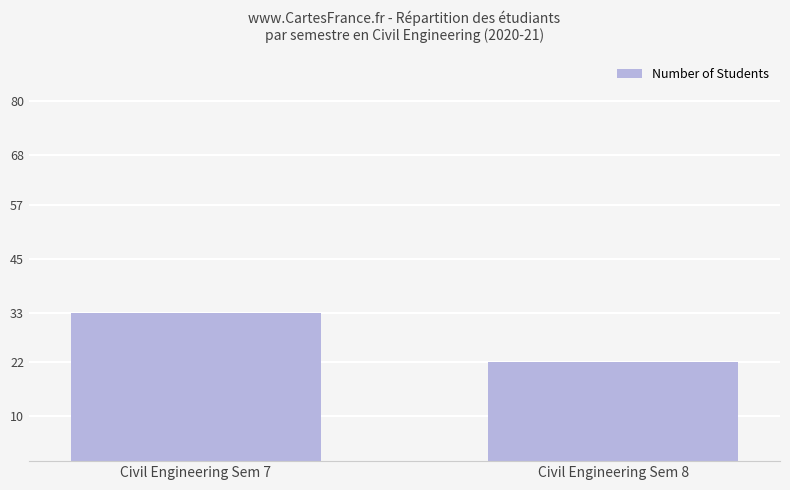

Rank the categories by value from lowest to highest.

Civil Engineering Sem 8, Civil Engineering Sem 7